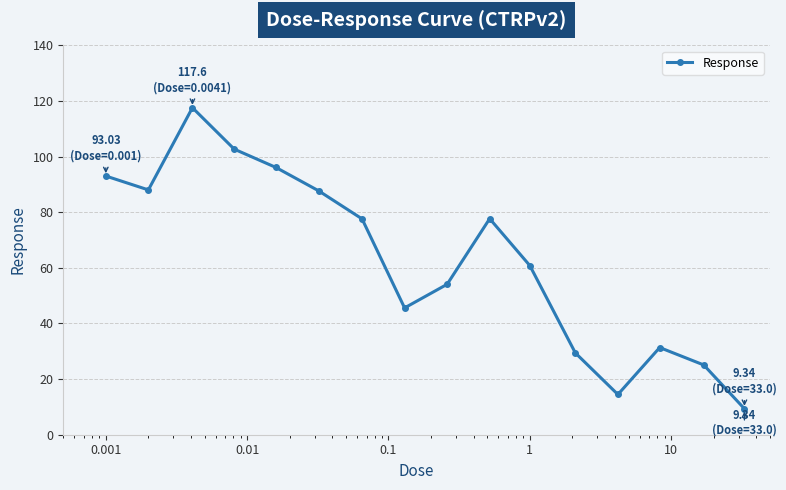

How many lines are shown in the chart?

1